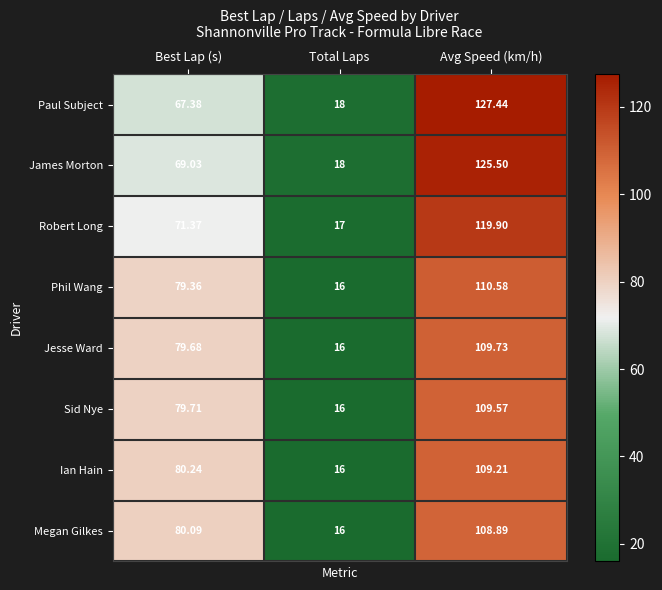

Which category has the lowest value in the Phil Wang series?

Total Laps